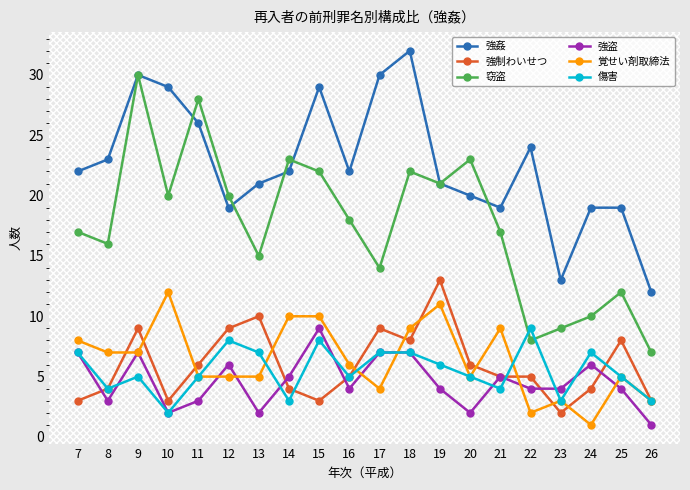

Which series has the largest total across all categories?

強姦